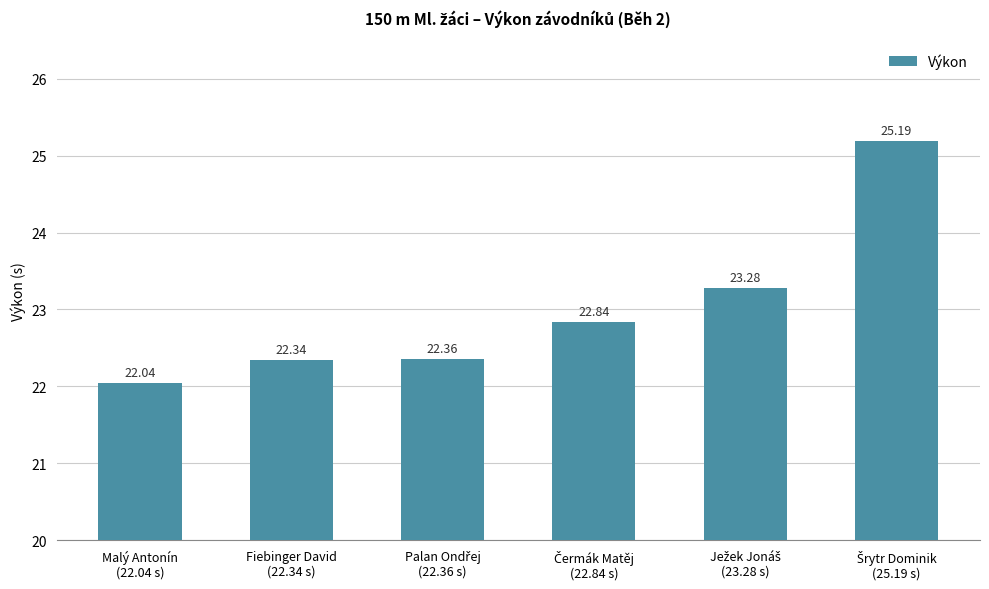

What is the average value?

23.0